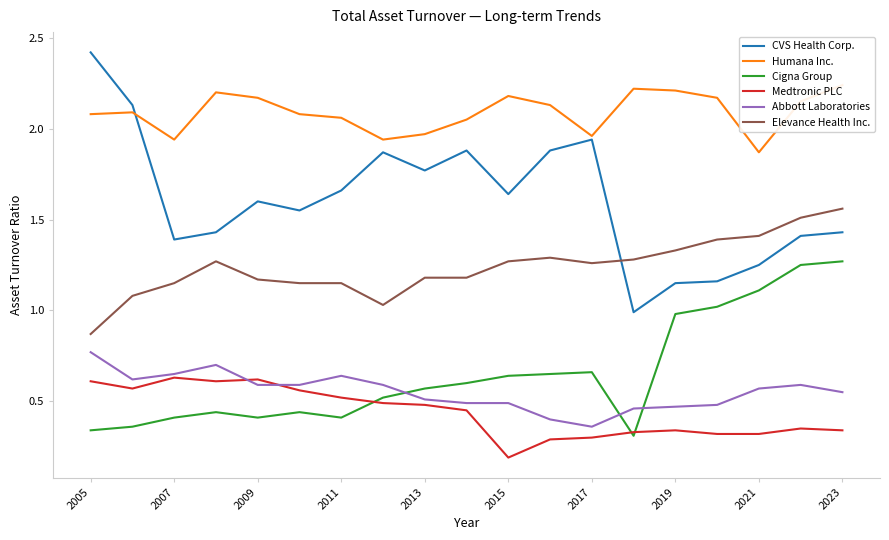

True or false: Elevance Health Inc. has a value of 0.4 at 2005.

False